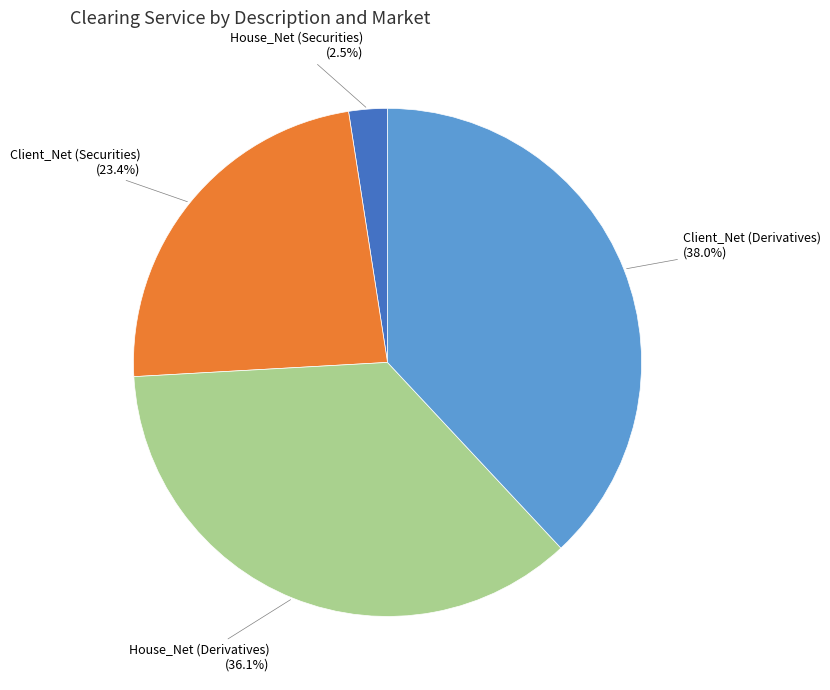

What is the change in value from House_Net (Securities) to Client_Net (Securities)?

+21099906.2